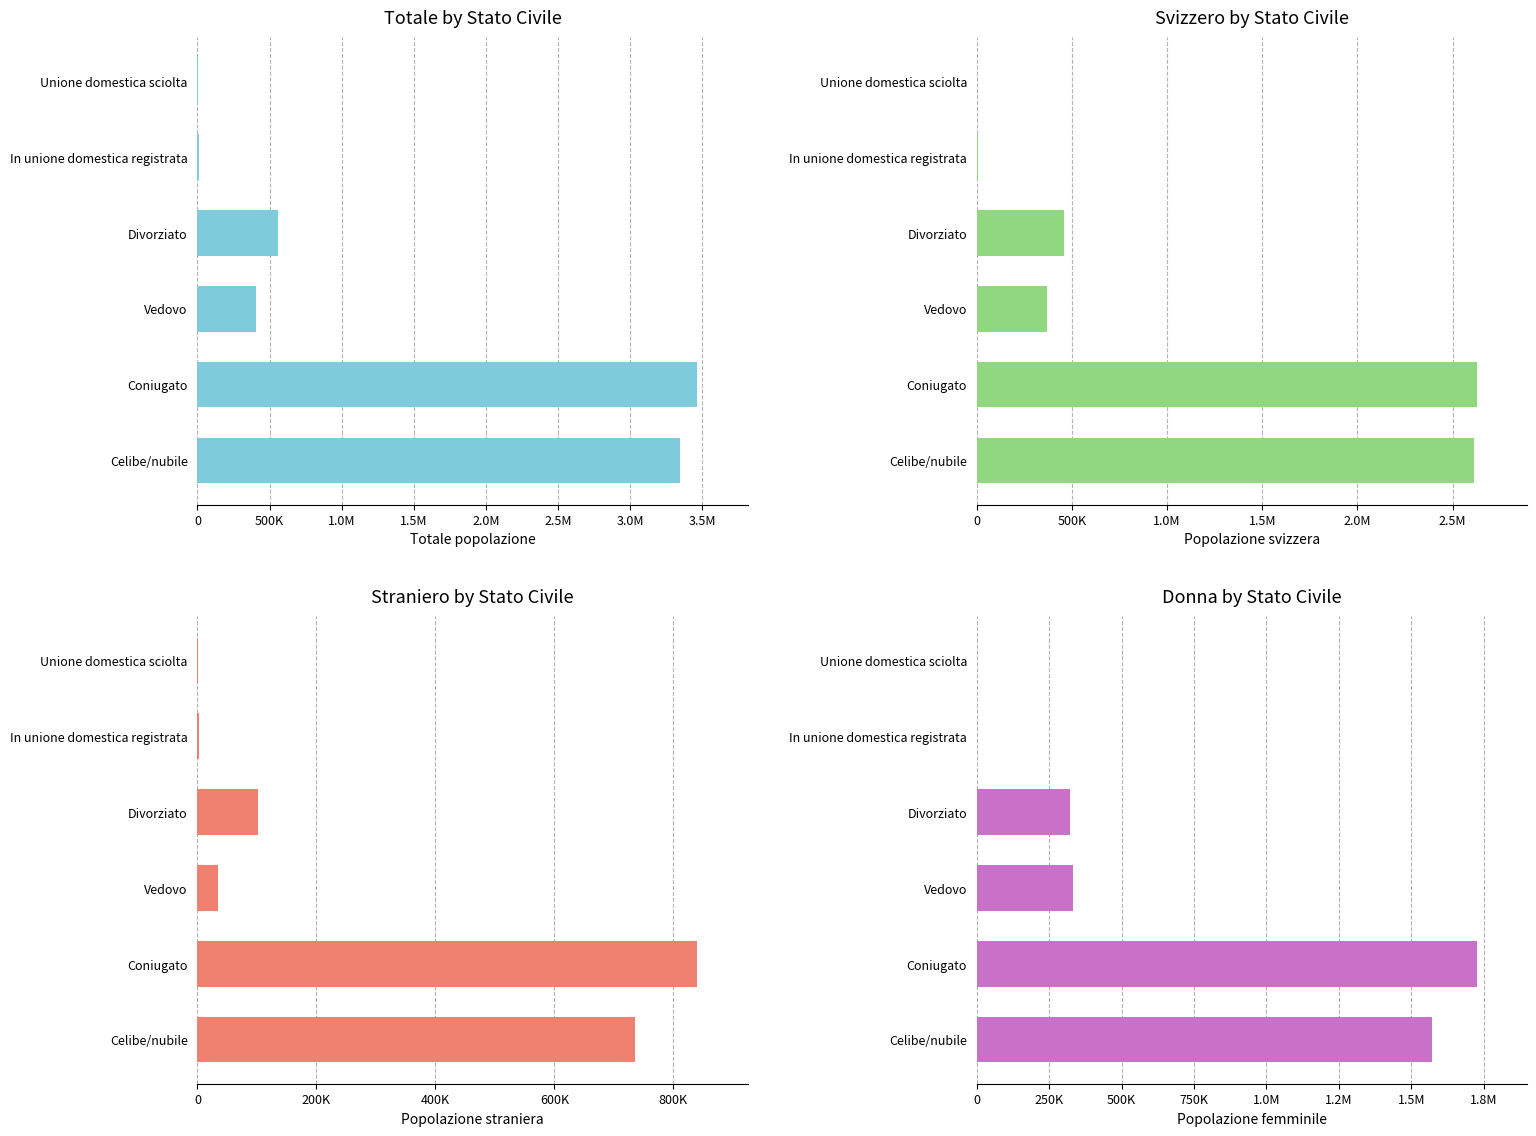

What is the sum of the Svizzero values at Divorziato and Celibe/nubile?

3070391